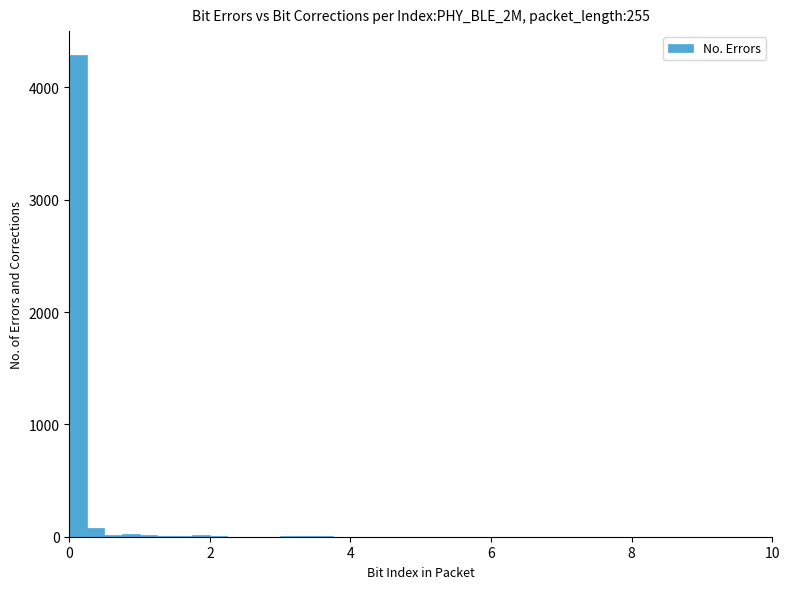

Read against the x-axis, roughly where is the centre of the tallest bar?

0.2